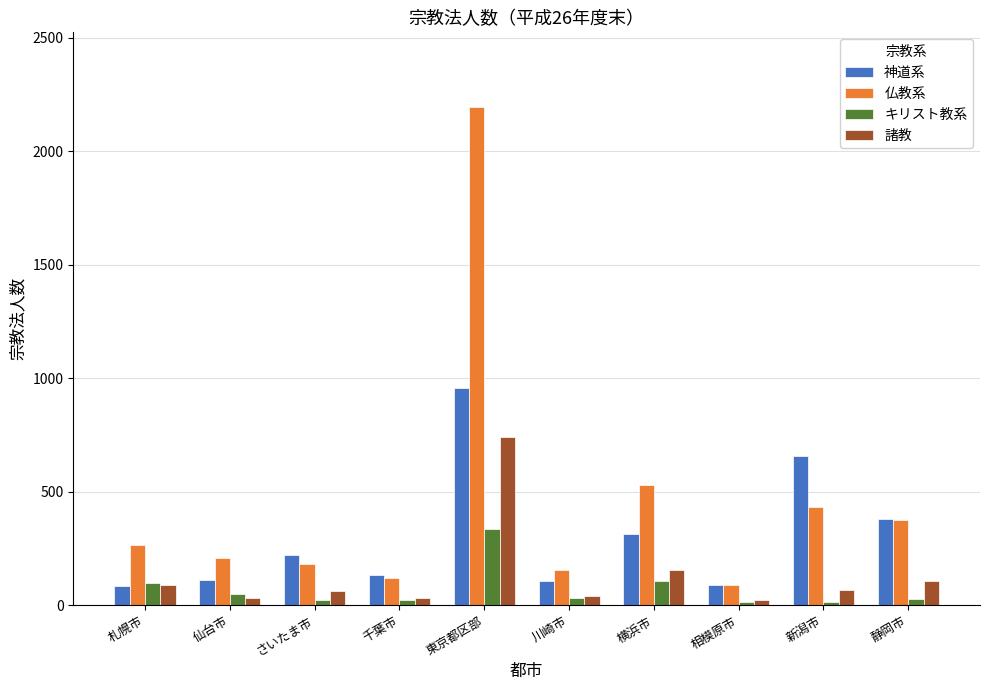

How many bars are there in total?

40